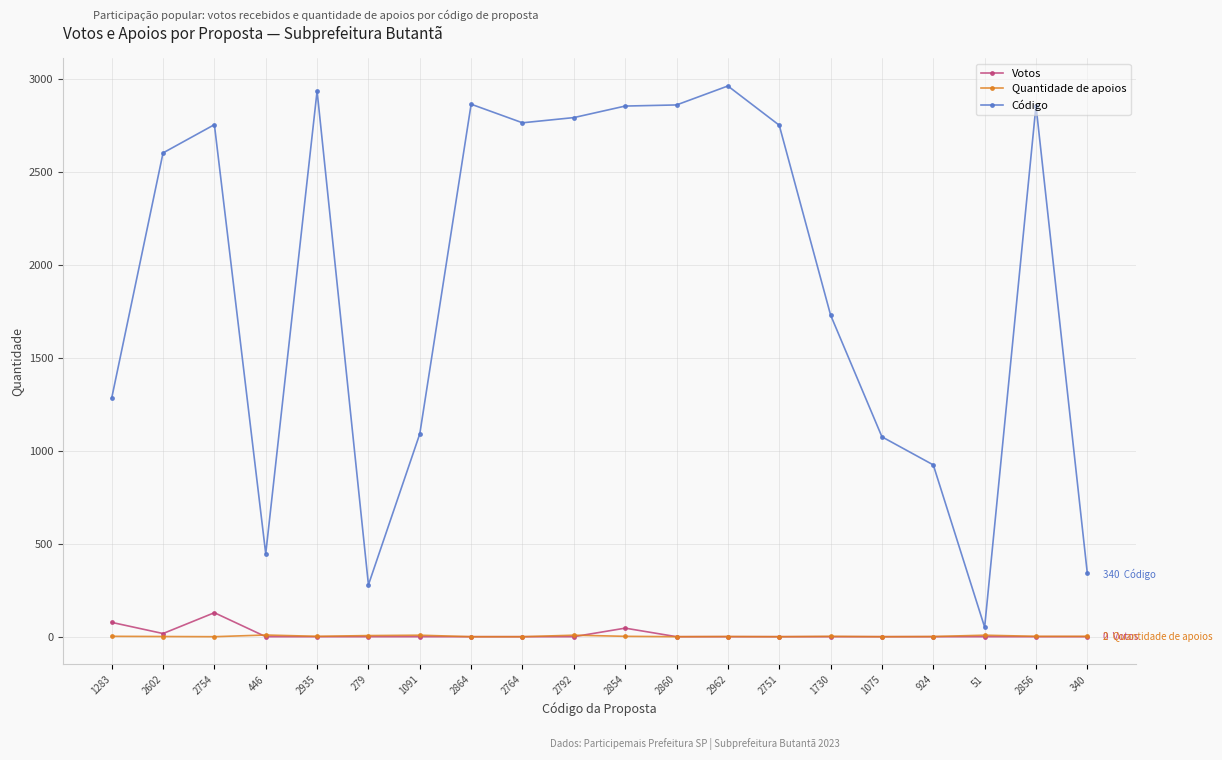

Does the chart have visible grid lines?

Yes